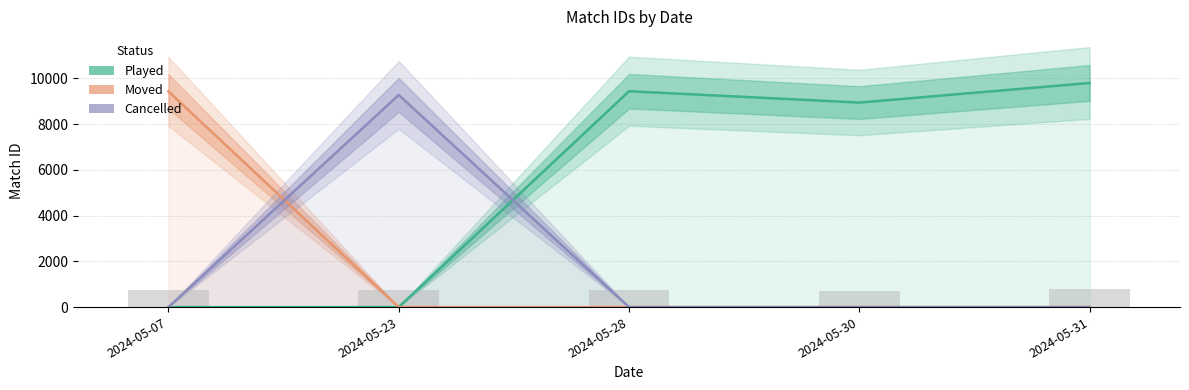

At which category is the sum across all series the highest?

2024-05-31